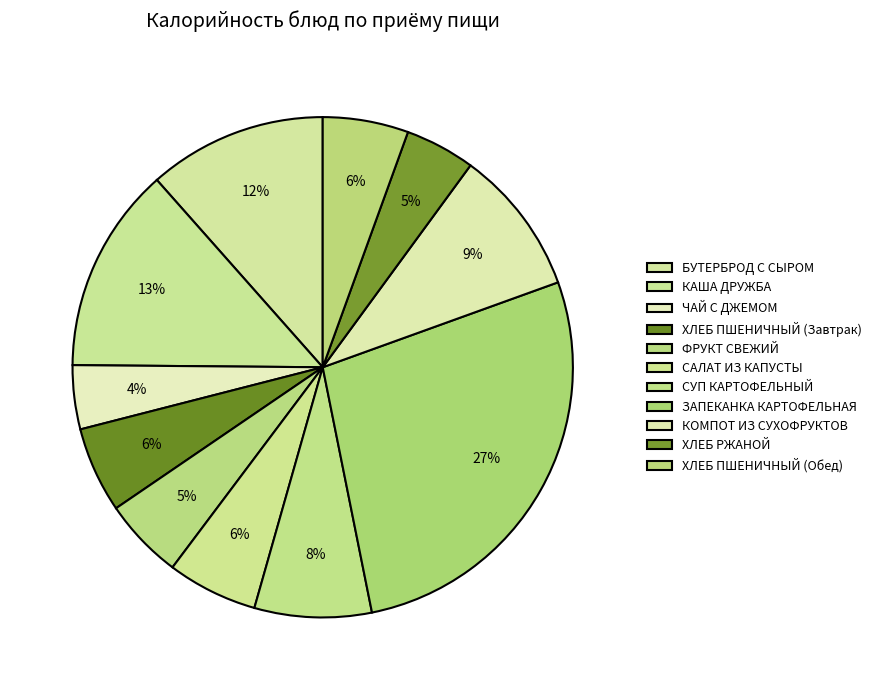

Count the number of slices in the pie.

11